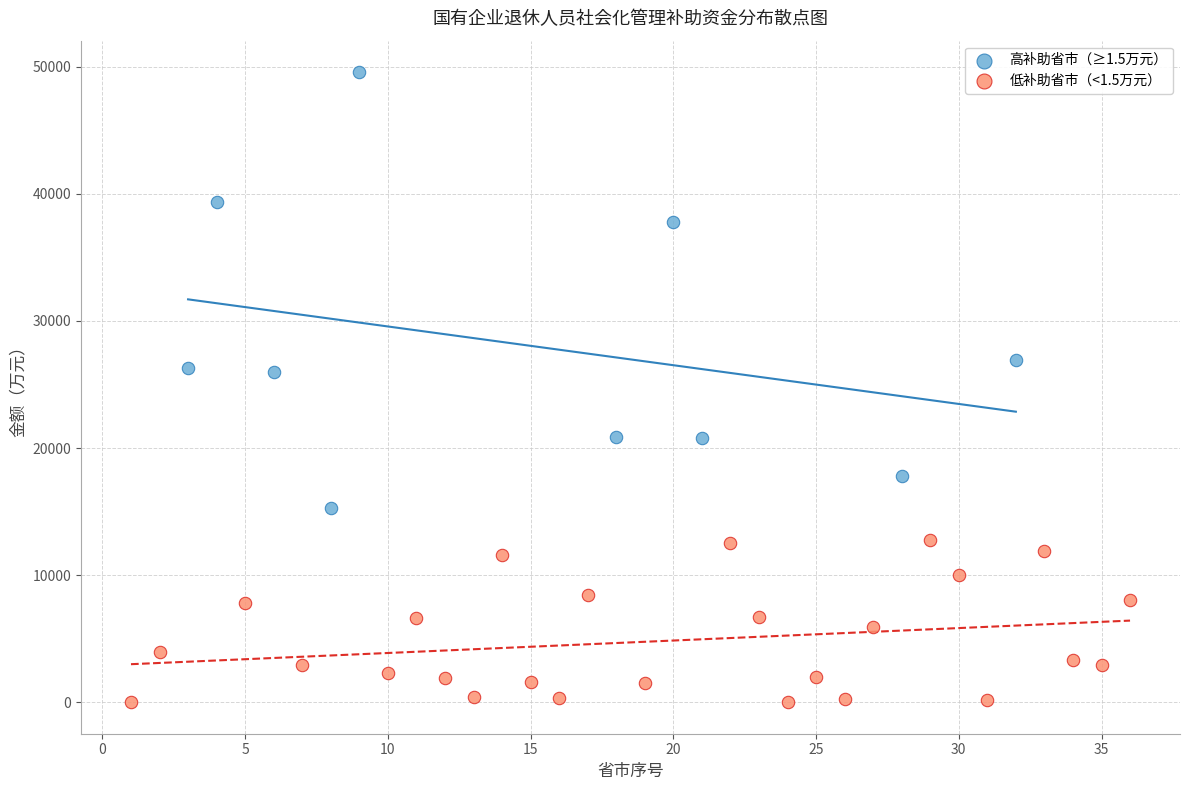

Which series reaches the minimum Y coordinate?

低补助省市（<1.5万元）